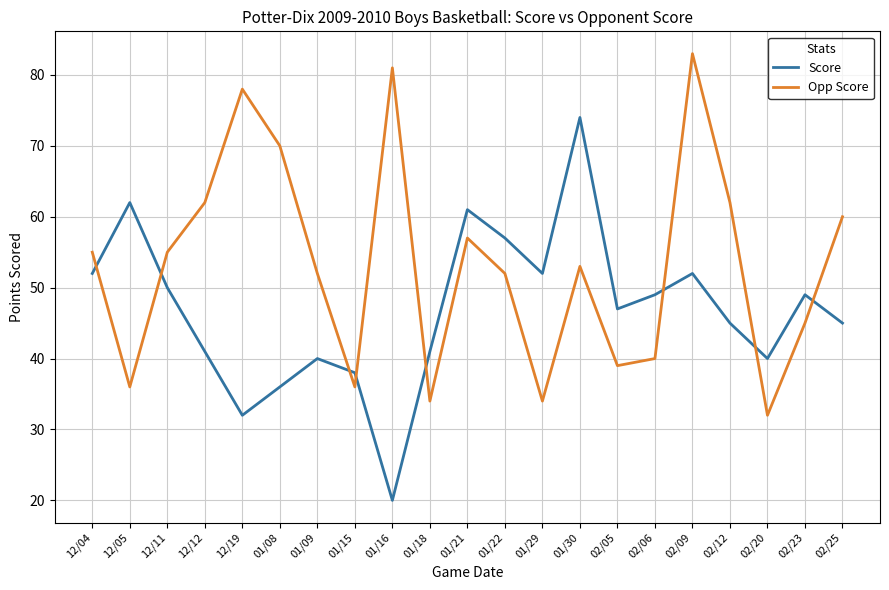

True or false: Score has more than 1 interior local peaks.

True